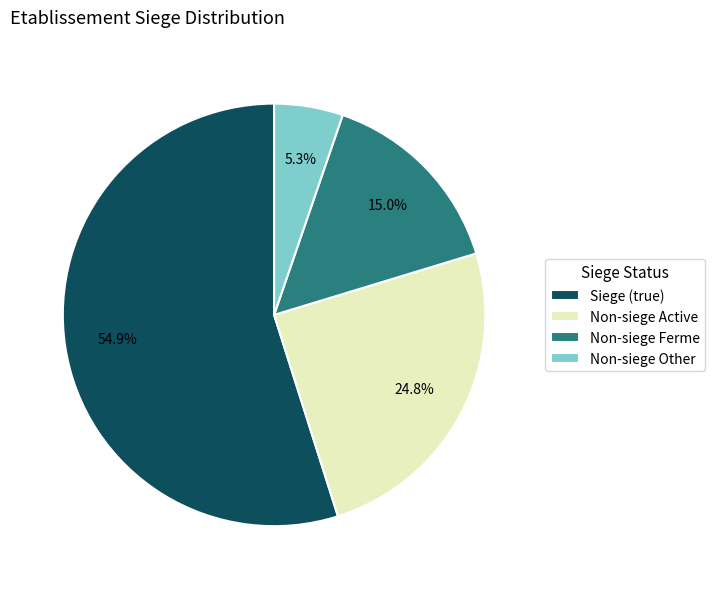

Which category accounts for the majority?

Siege (true)